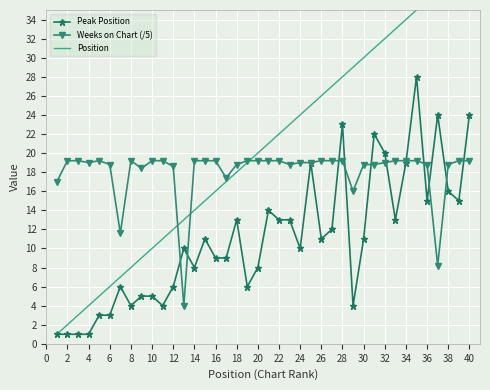

How many lines are shown in the chart?

3